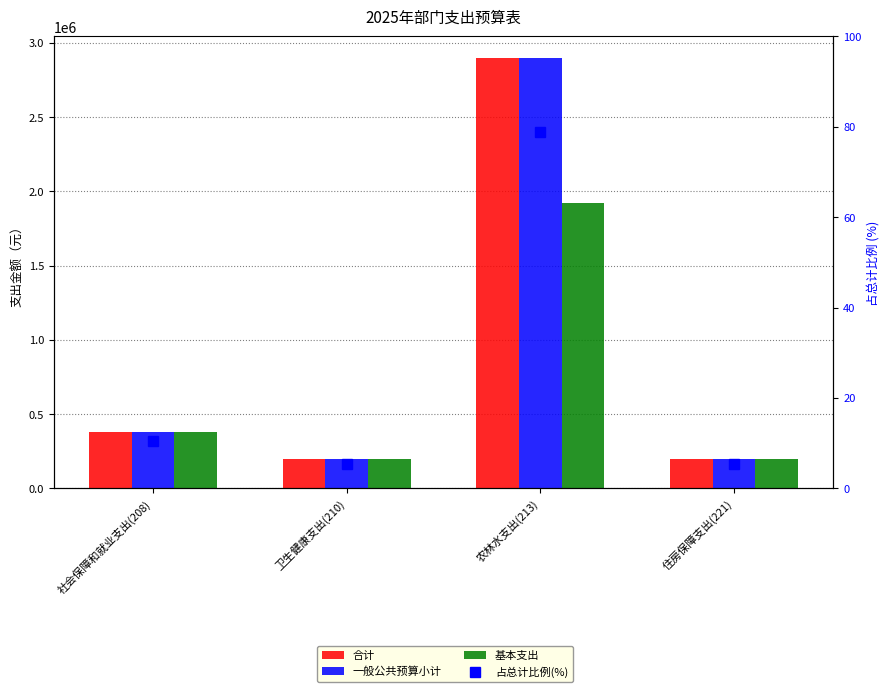

Where does the 基本支出 series first go above 382384?

社会保障和就业支出(208)